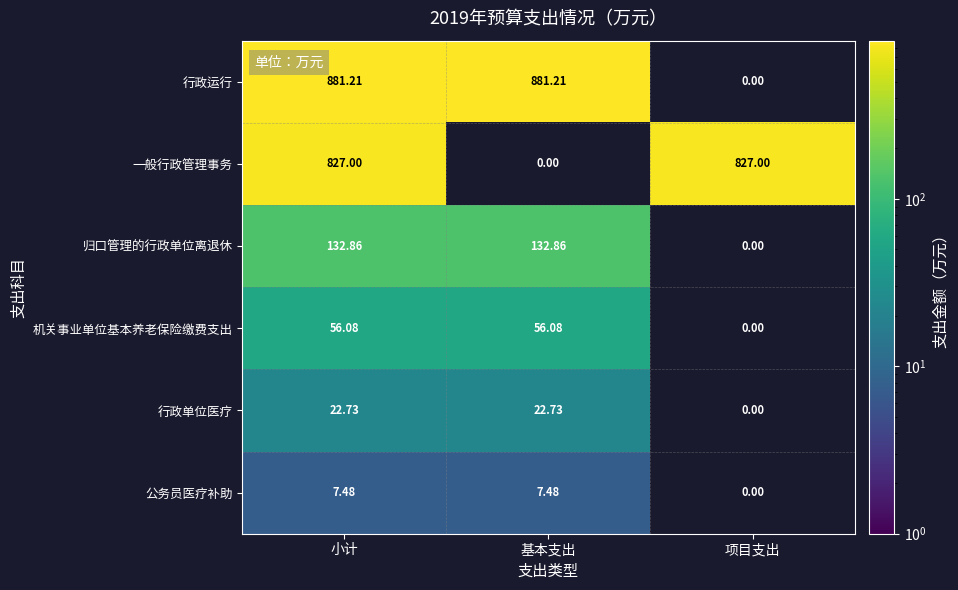

Is the value of 行政单位医疗 at 小计 greater than the value of 公务员医疗补助 at 小计?

Yes